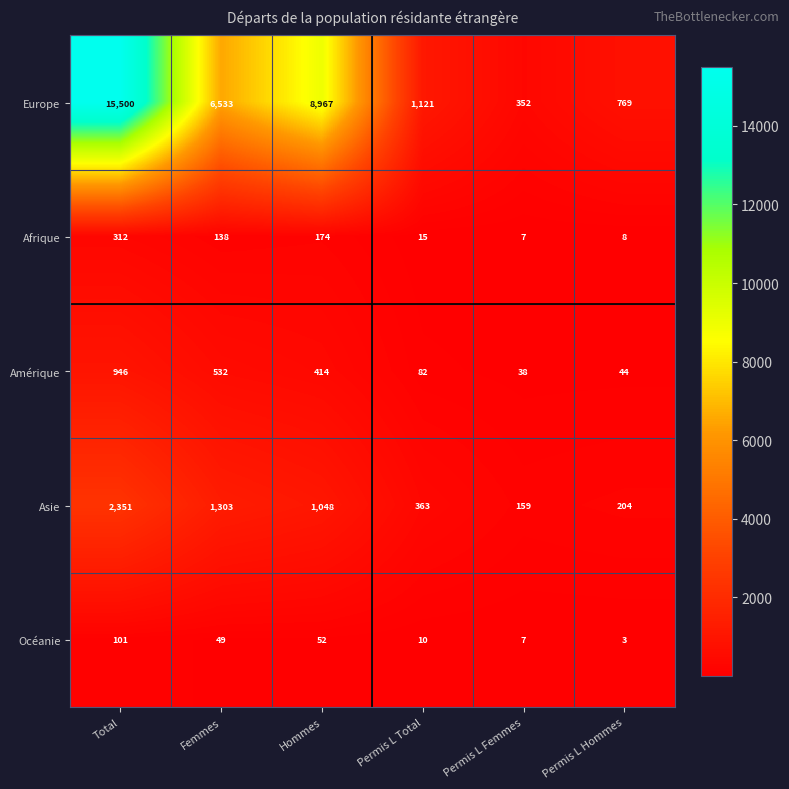

What is the difference between the maximum and second lowest values in the Océanie series?

94